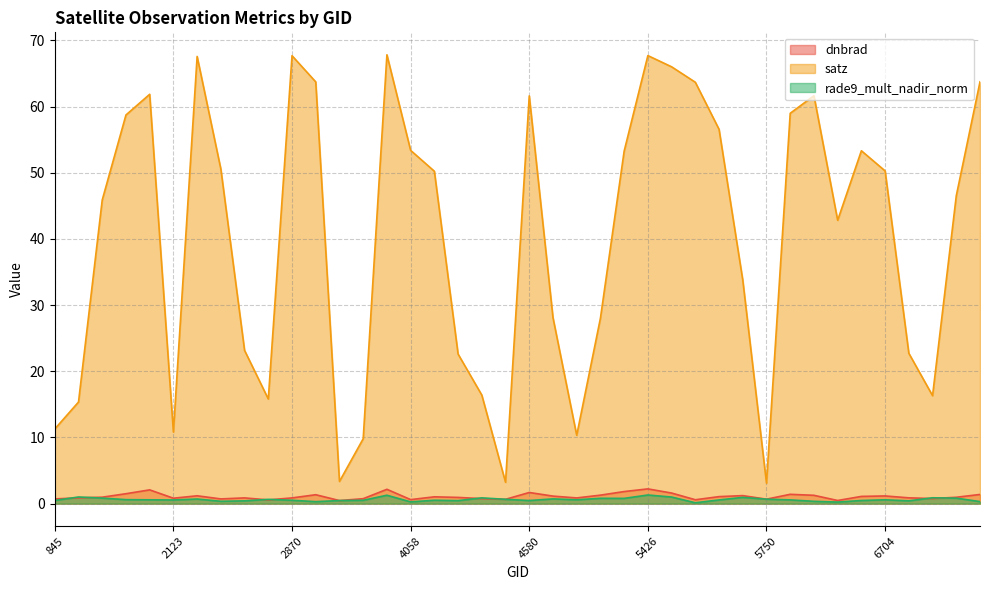

Between 3446 and 5390, which is larger?

3446